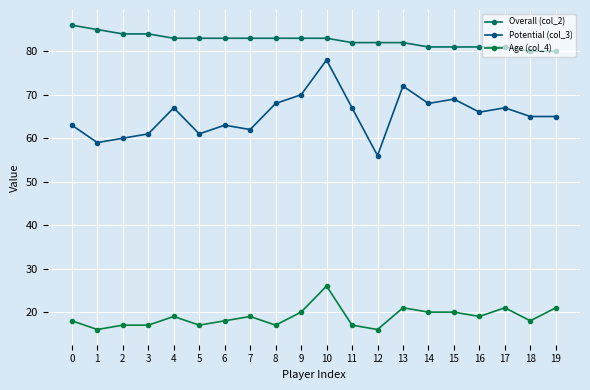

What is the value of the Potential (col_3) point at the 18th from the left?

67